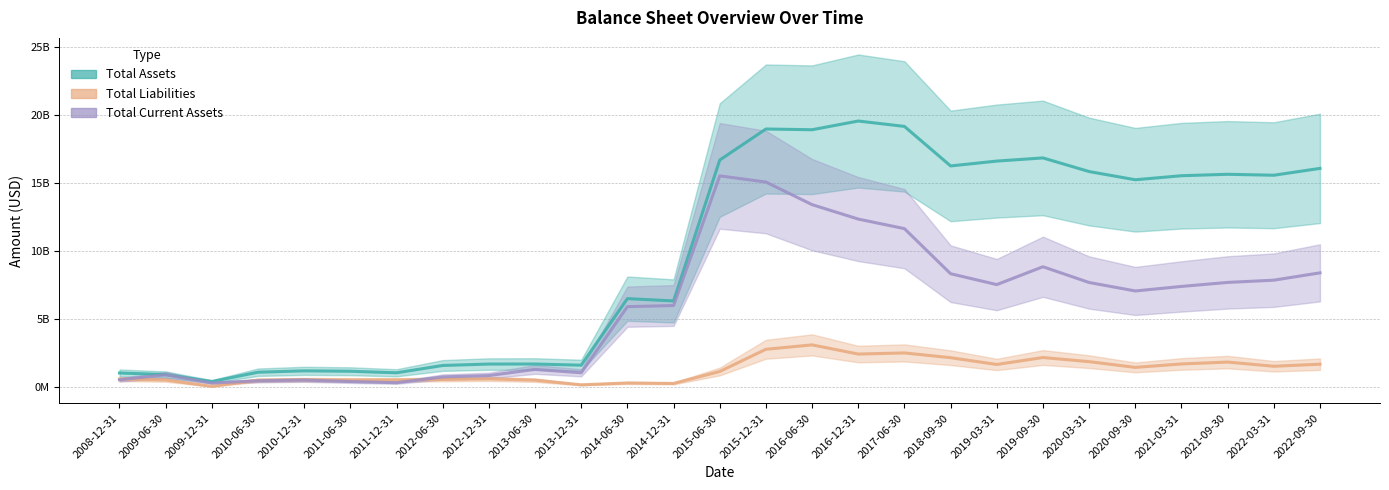

Which category has the lowest value across all series?

2009-12-31